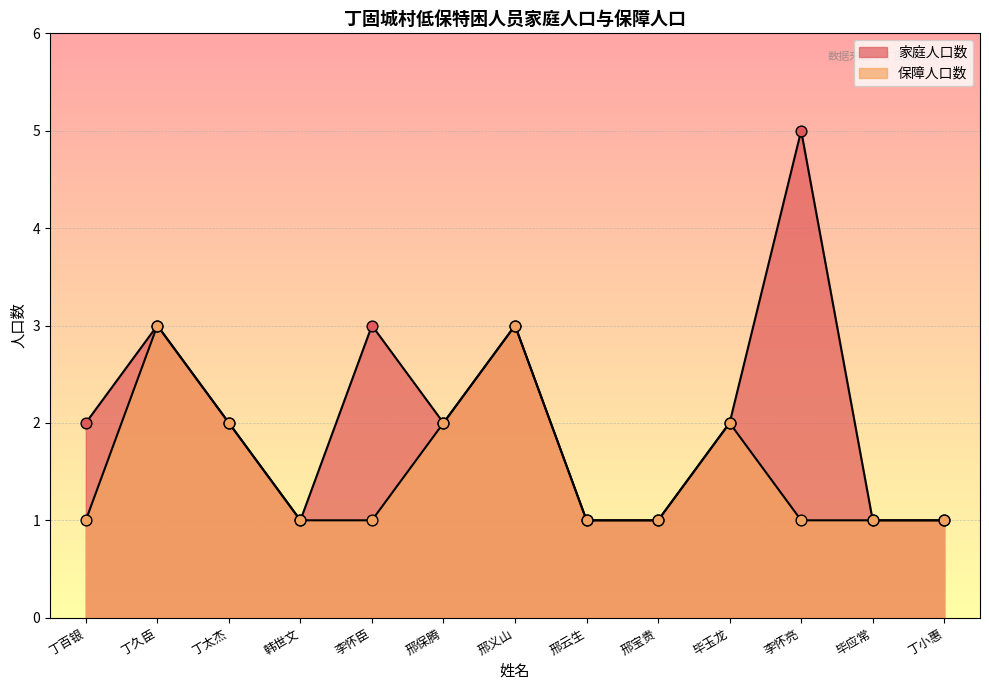

Which series has the largest Y range (max minus min)?

家庭人口数